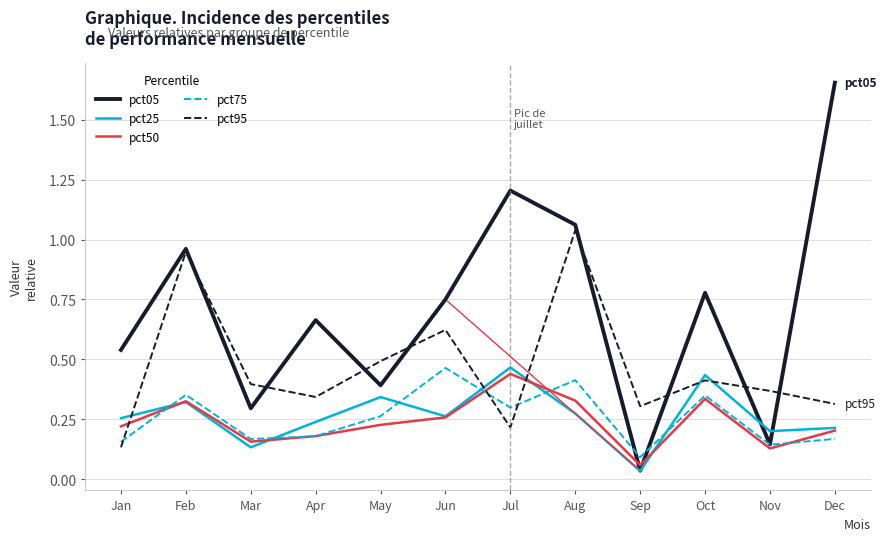

Which series ends up on top after the final intersection of pct50 and pct95?

pct95